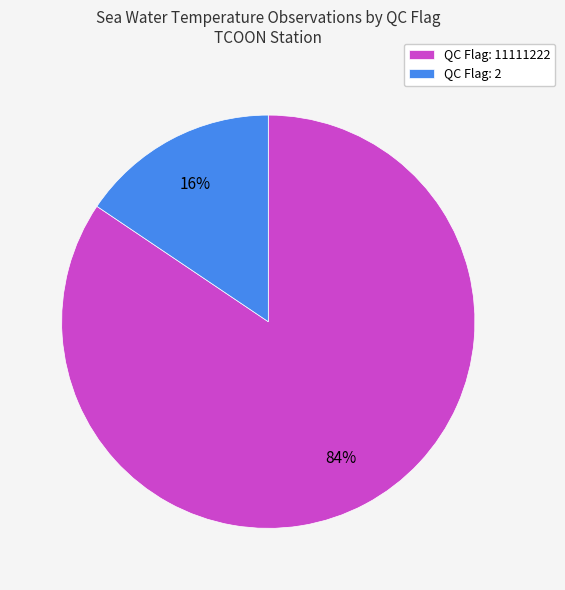

The QC Flag: 11111222 slice represents 84% of the pie. True or false?

True